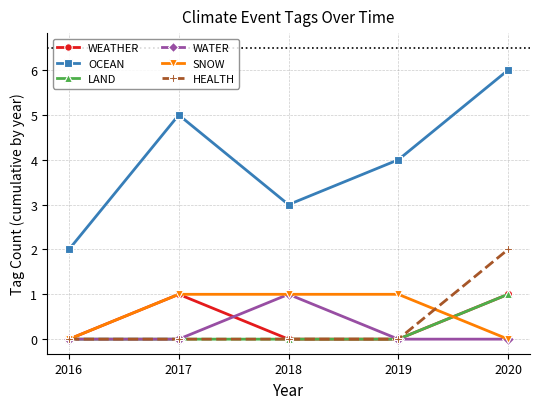

Is the value of OCEAN at 2018 greater than the value of WEATHER at 2019?

Yes